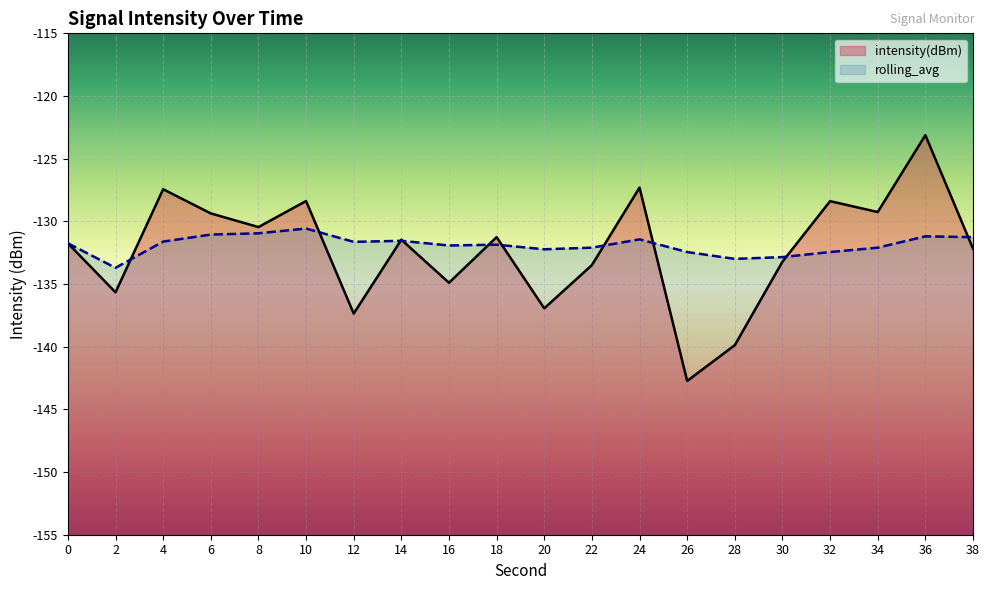

At how many categories does at least one series exceed -137?

20